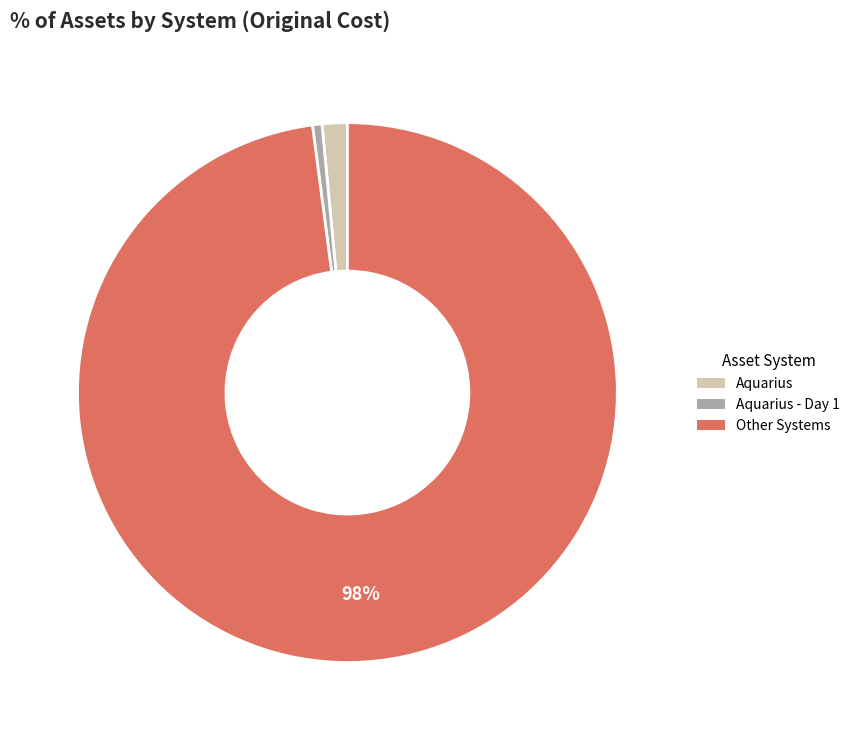

Which has a higher value, Other Systems or Aquarius - Day 1?

Other Systems